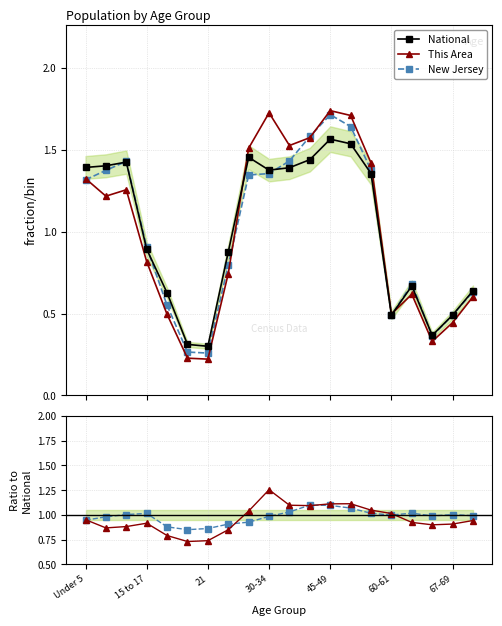

What is the sum of all This Area values?

20.0